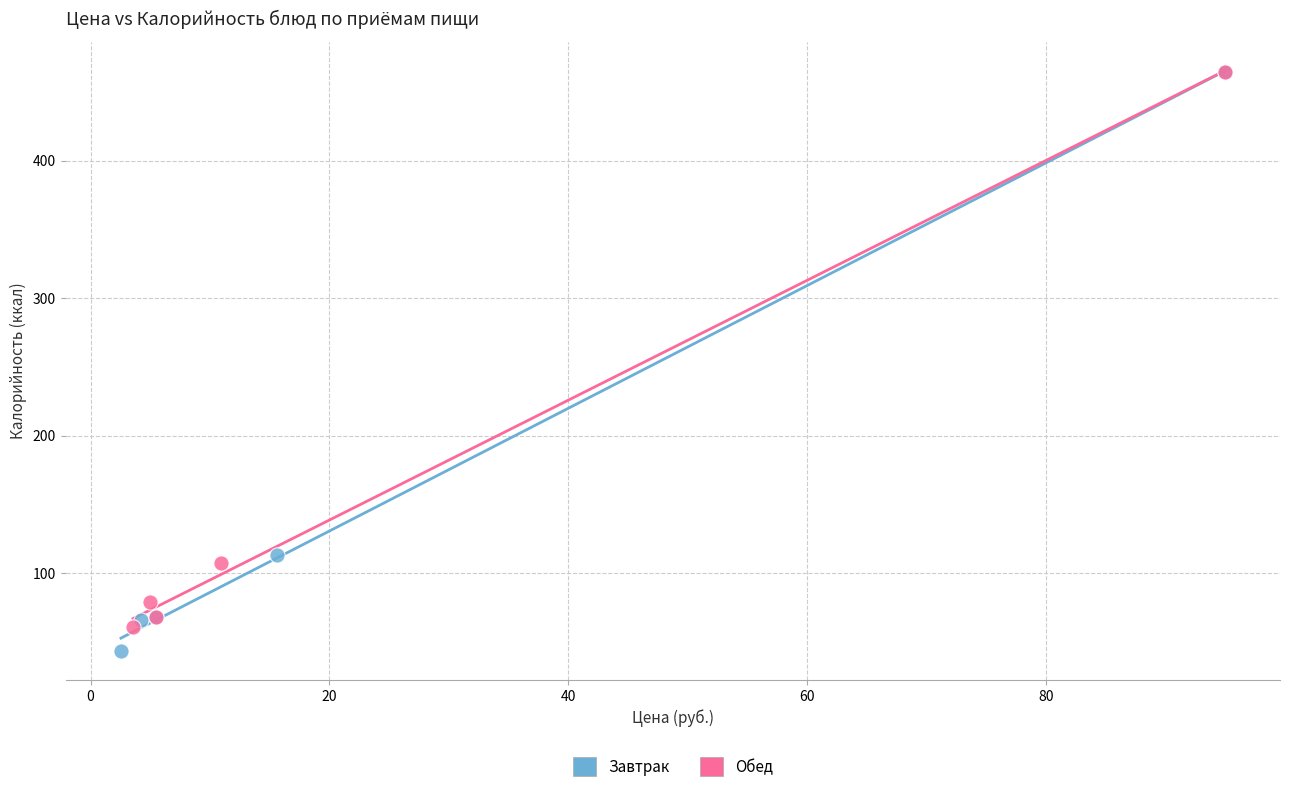

What are all the series names shown in the legend?

Завтрак, Обед